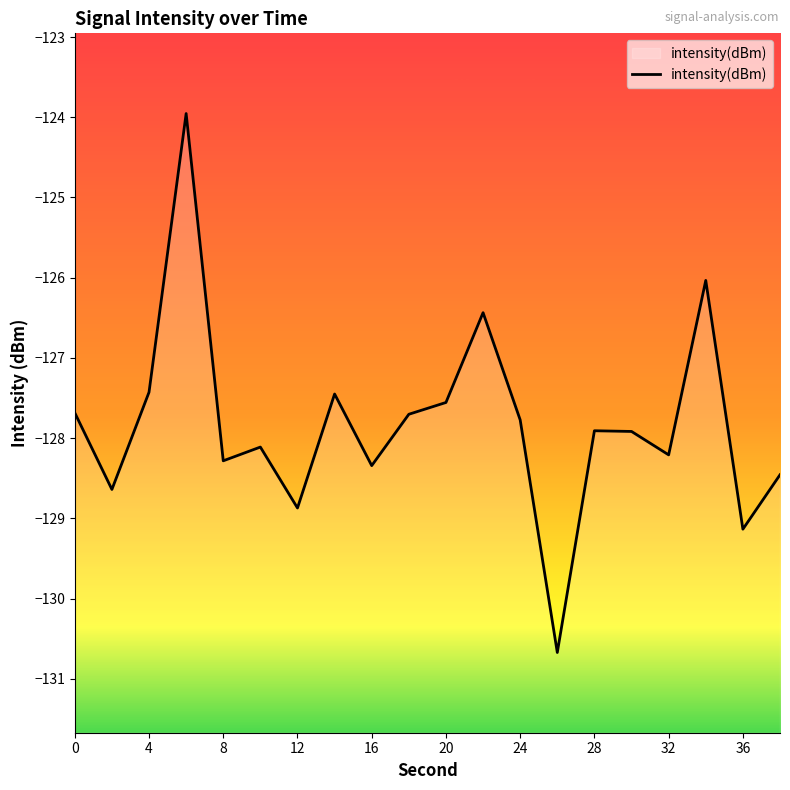

How many interior local valleys (lower than both neighbors) does the data have?

7